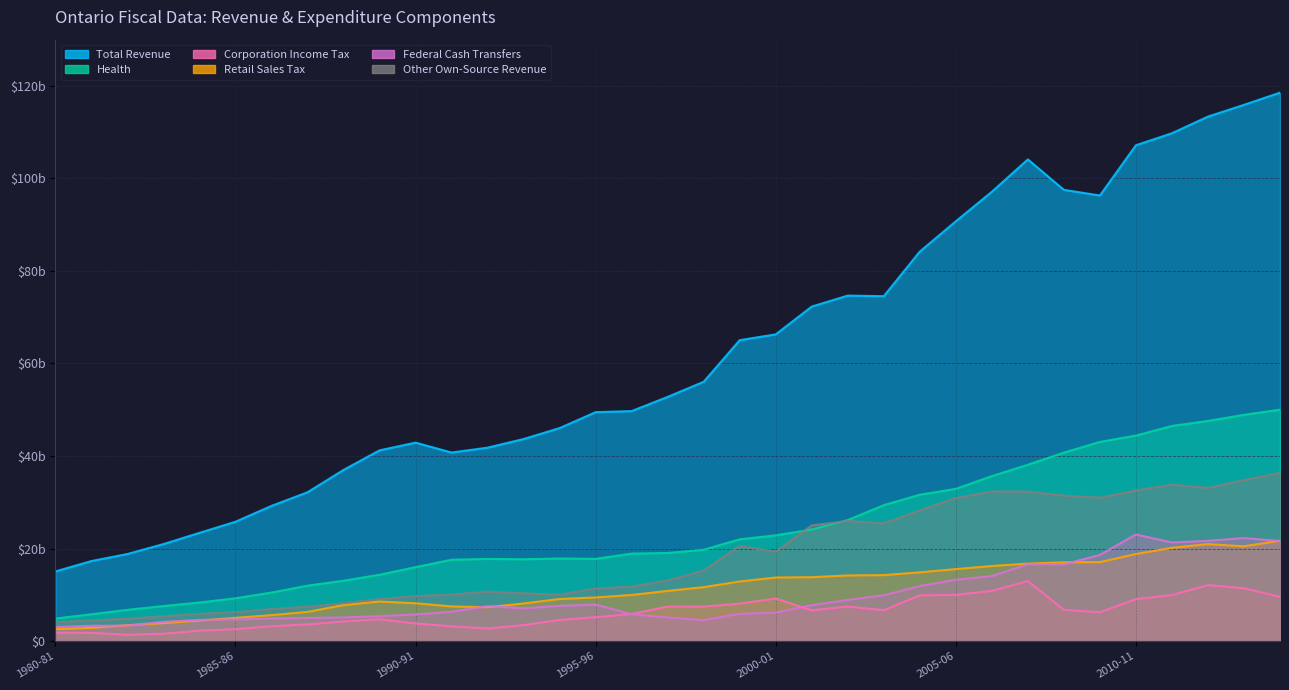

Does the chart display data point markers on the line(s)?

No